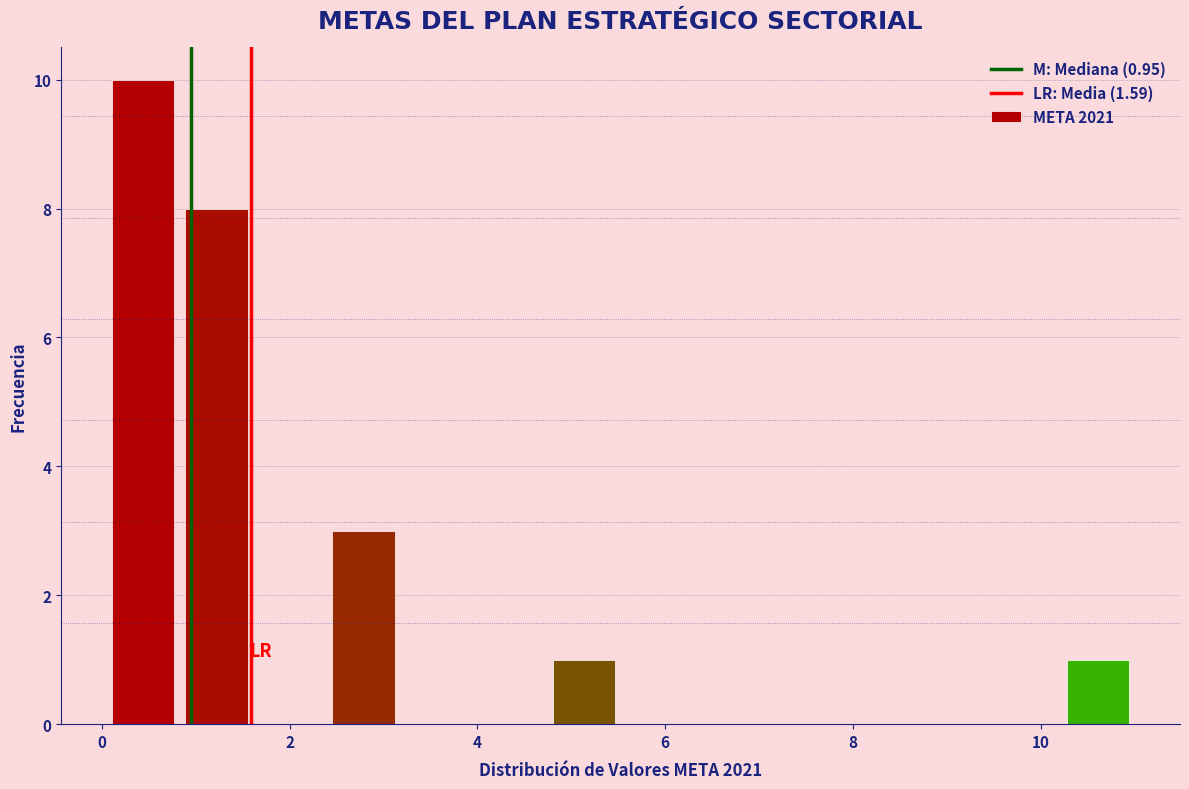

Around what value on the x-axis is the tallest bar? Give the approximate position of its centre, as read against the axis.

0.4